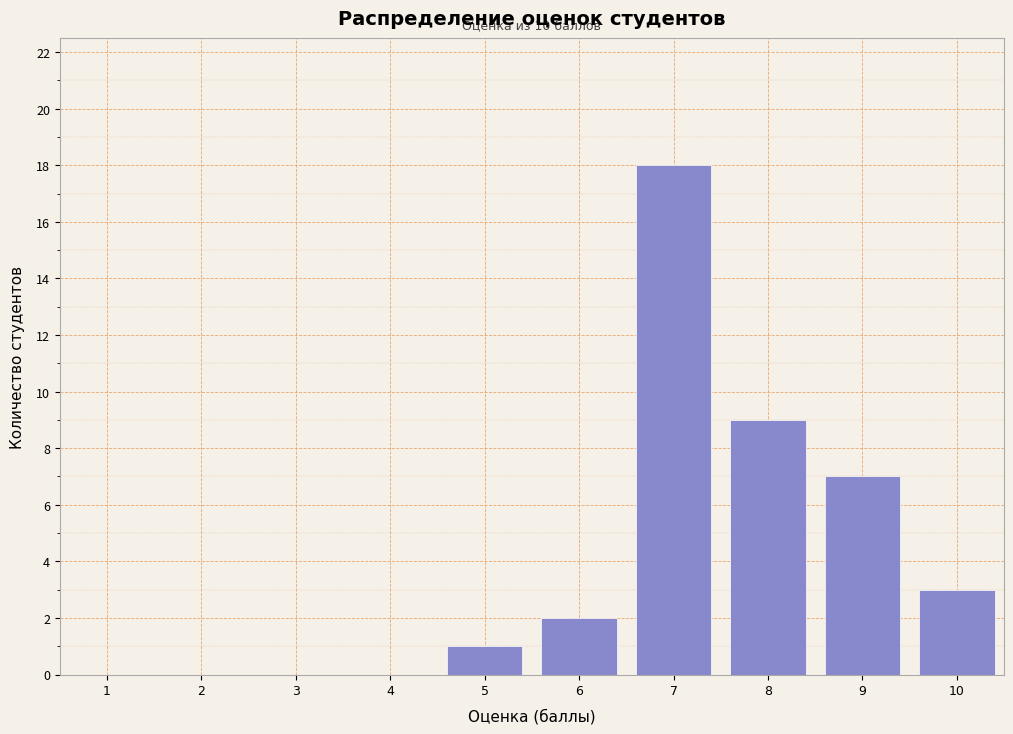

Reading right to left, transcribe all the data shown in this chart.

10=3	9=7	8=9	7=18	6=2	5=1	4=0	3=0	2=0	1=0